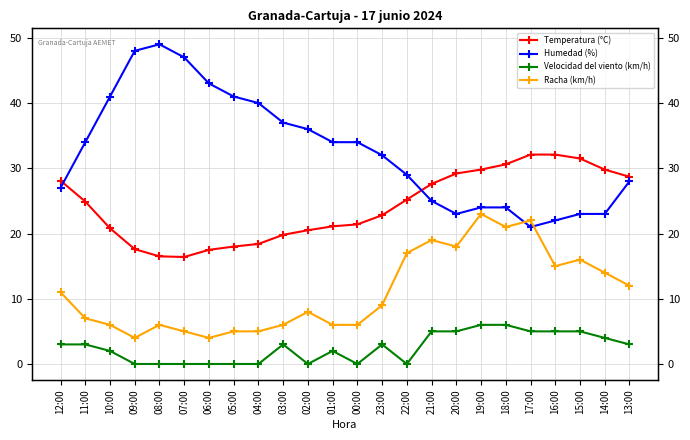

True or false: Velocidad del viento (km/h) and Humedad (%) intersect in this chart.

False